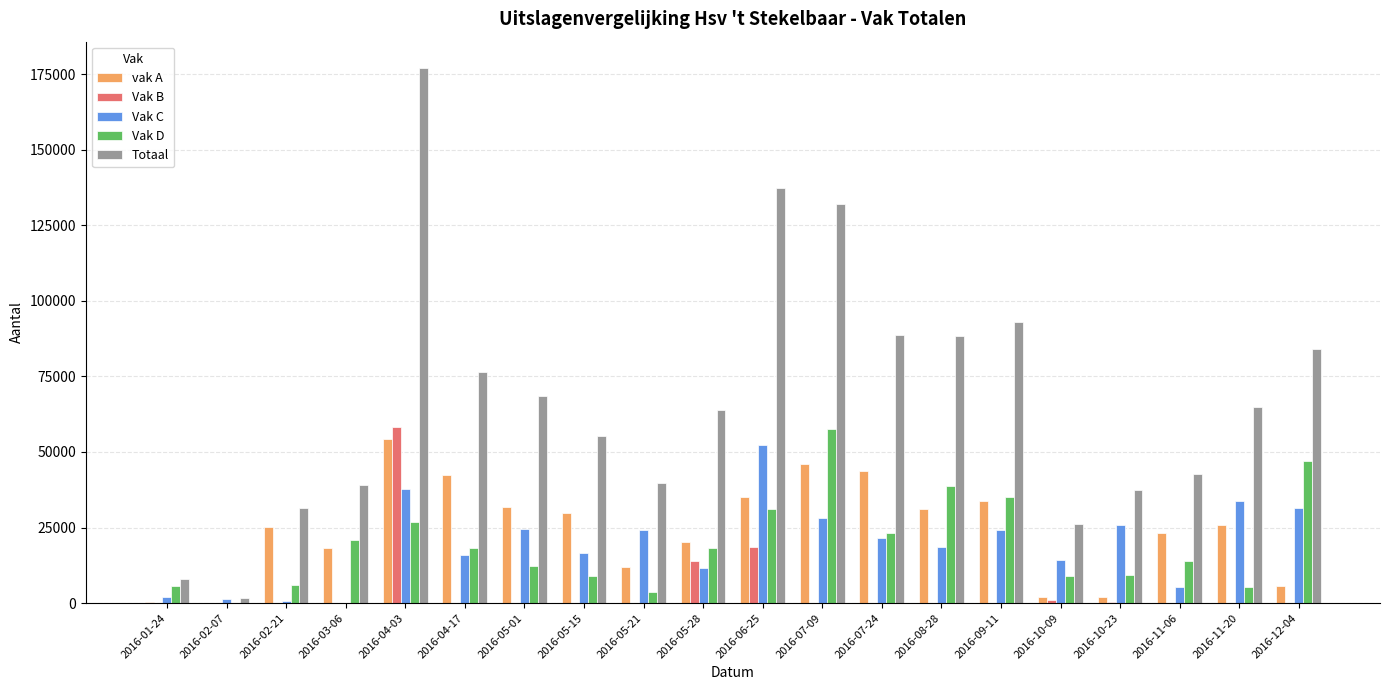

Is the value of vak A at 2016-05-01 greater than the value of Vak B at 2016-09-11?

Yes